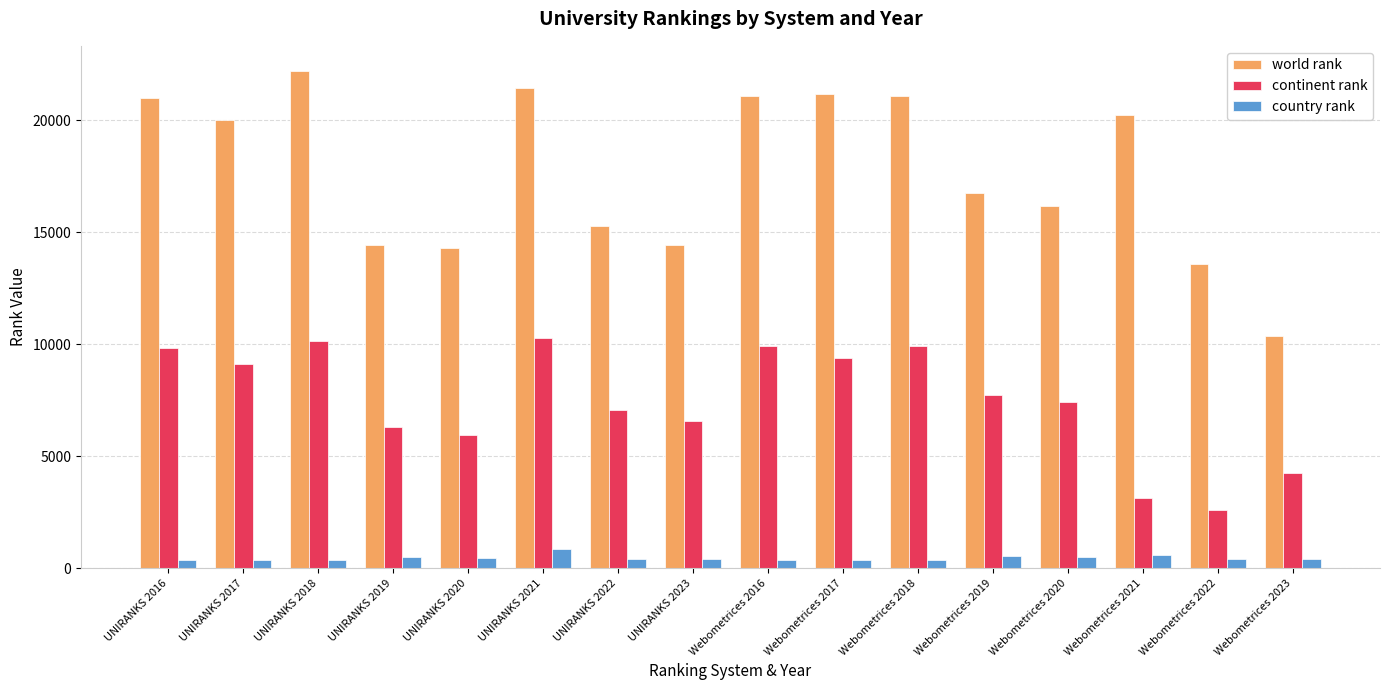

At which label does world rank reach its minimum?

Webometrices 2023